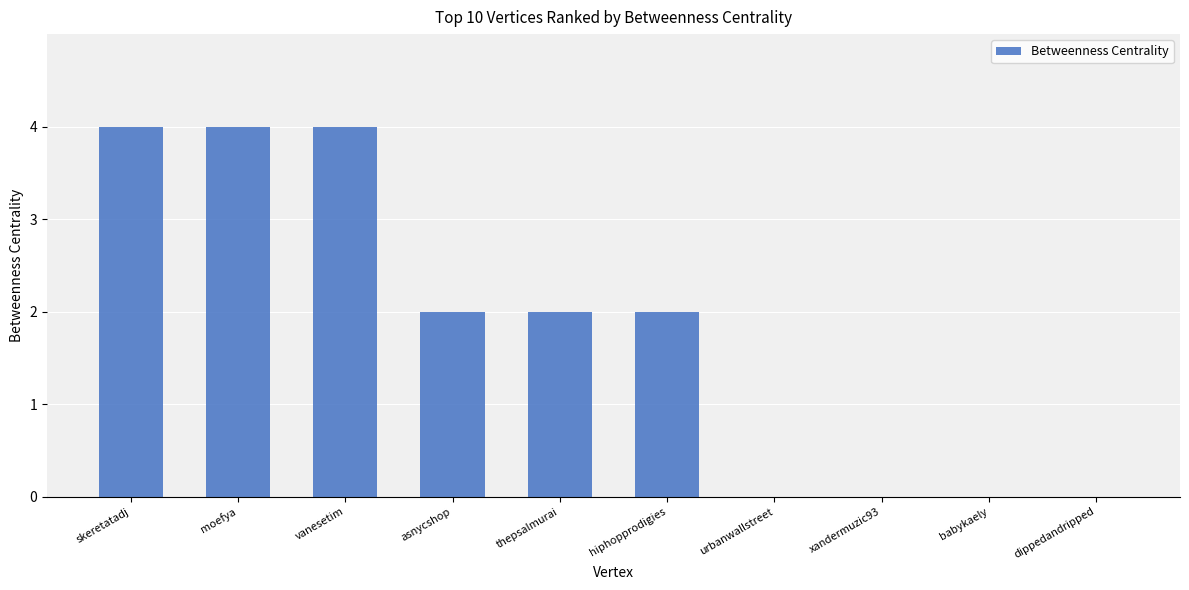

What is the greatest value displayed?

4